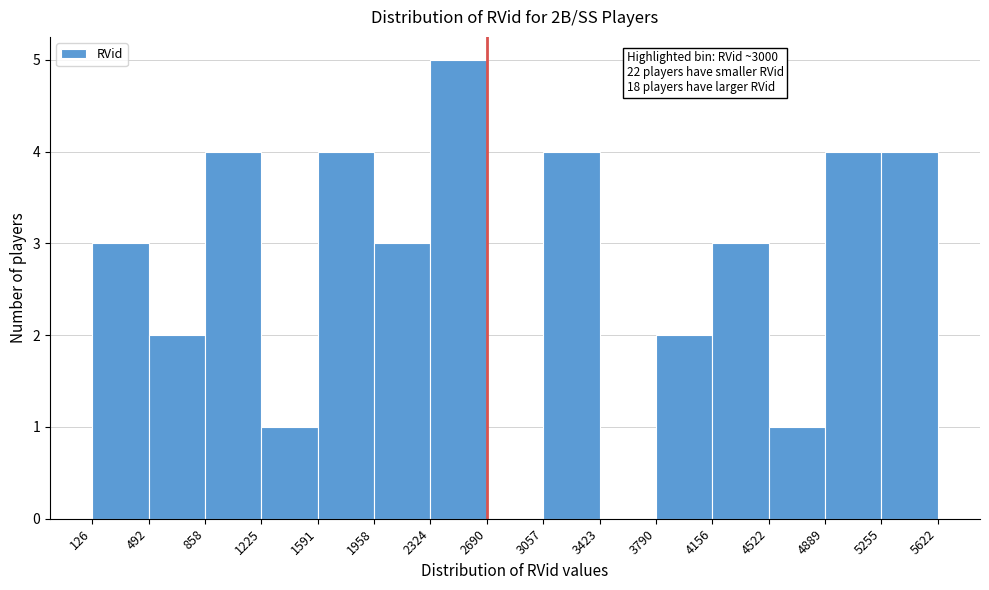

Over which range of the x-axis is the bar tallest?

2324 to 2690